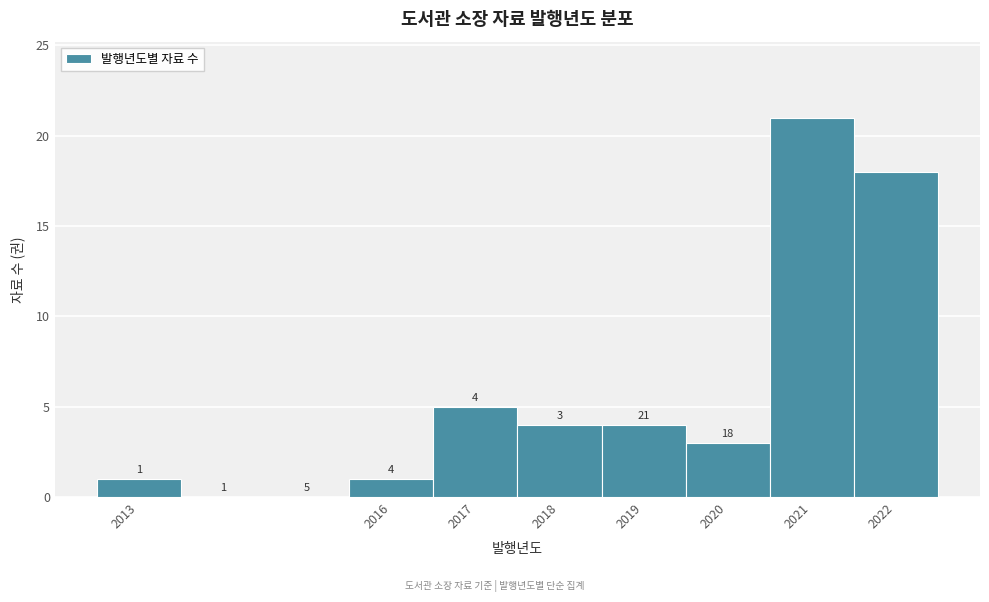

Which range on the x-axis has the tallest bar?

2020.5 to 2021.5